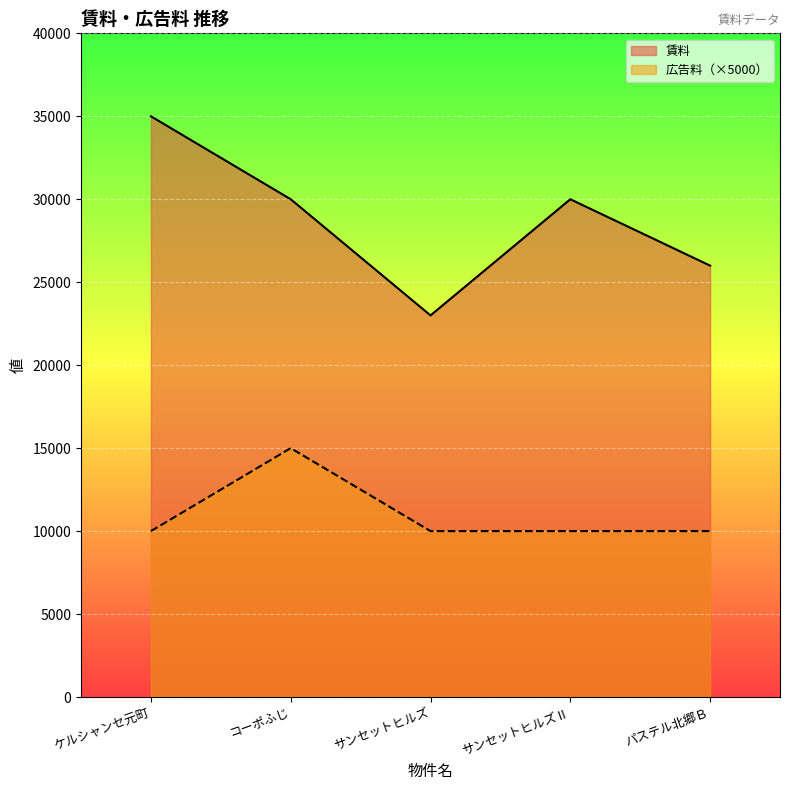

Rank the series by their maximum value, from highest to lowest.

賃料, 広告料（×5000）